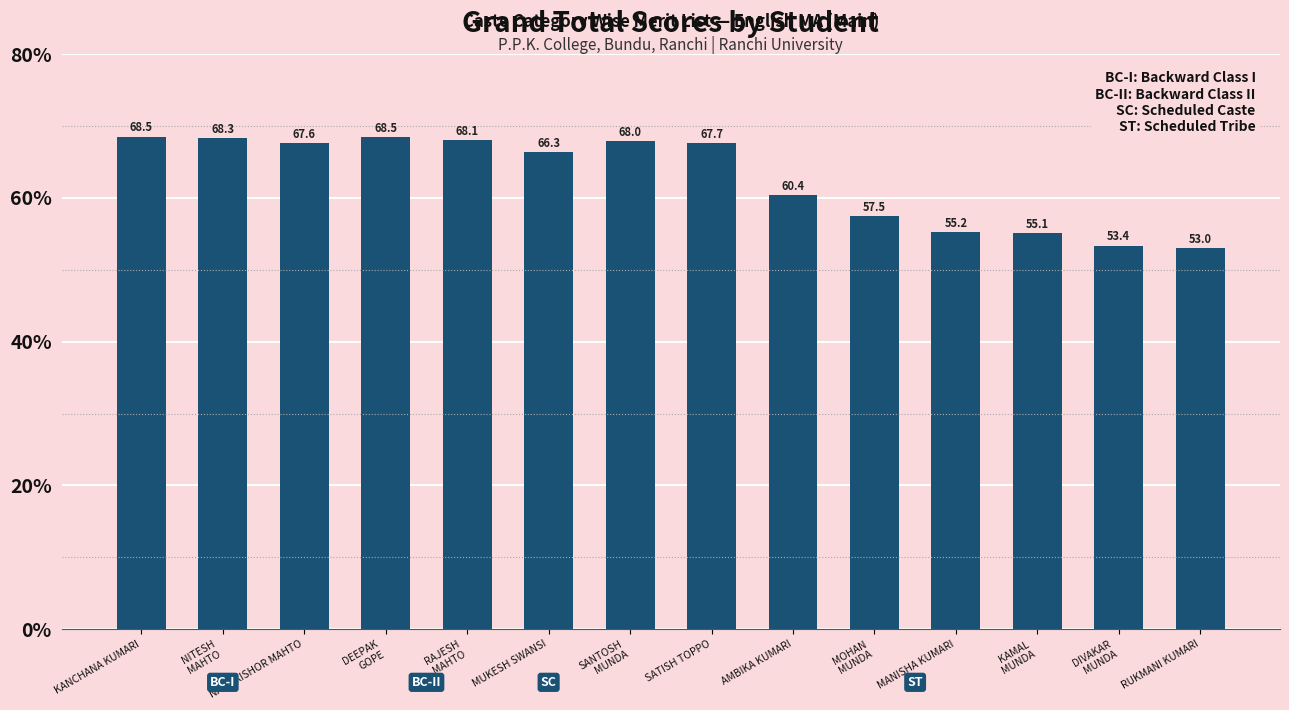

How many data points are less than 67?

7